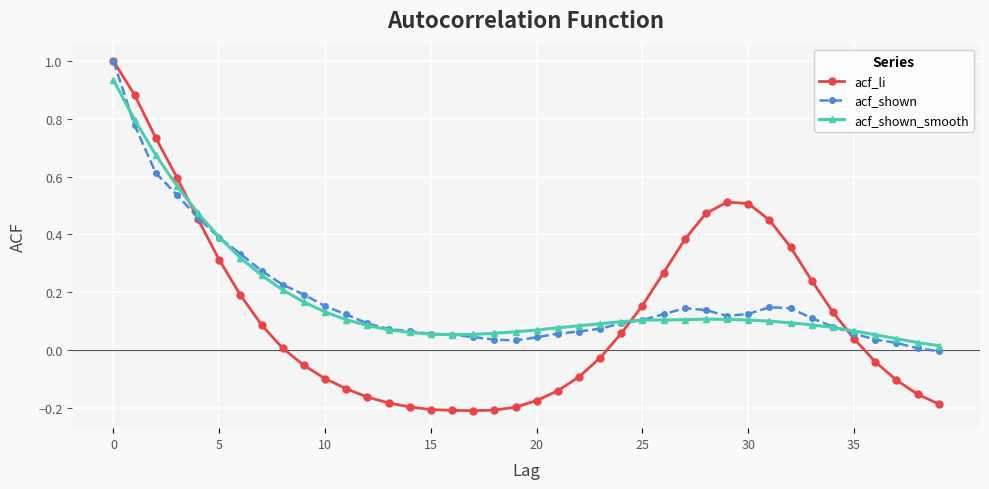

Which series has the widest spread of values?

acf_li